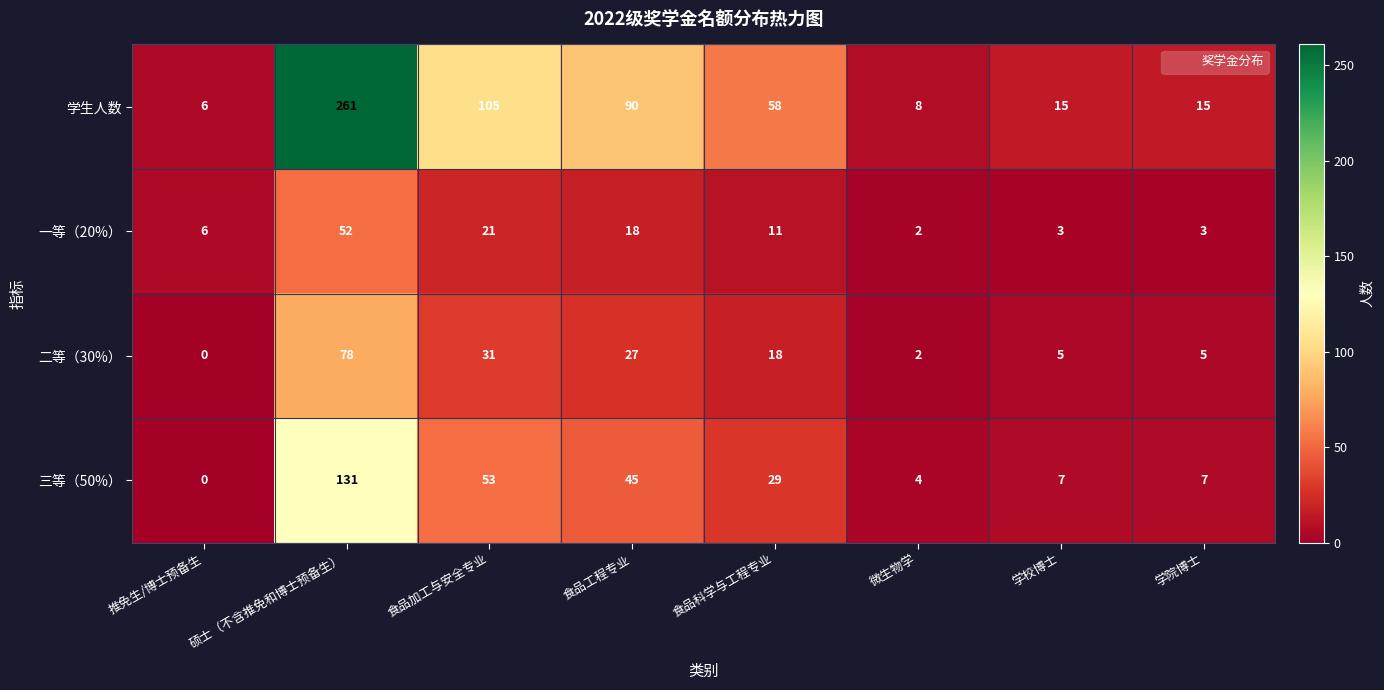

At which category does the chart reach its peak across all series?

硕士（不含推免和博士预备生）